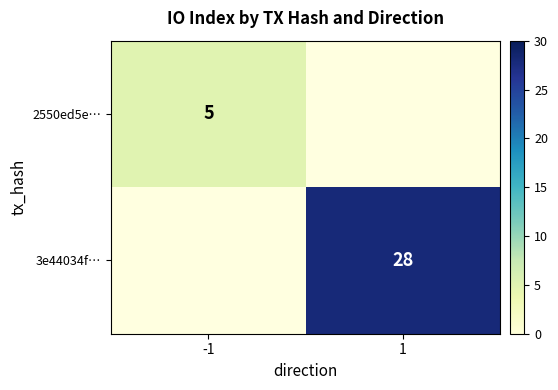

The 2550ed5e… series shows 7 at -1. True or false?

False